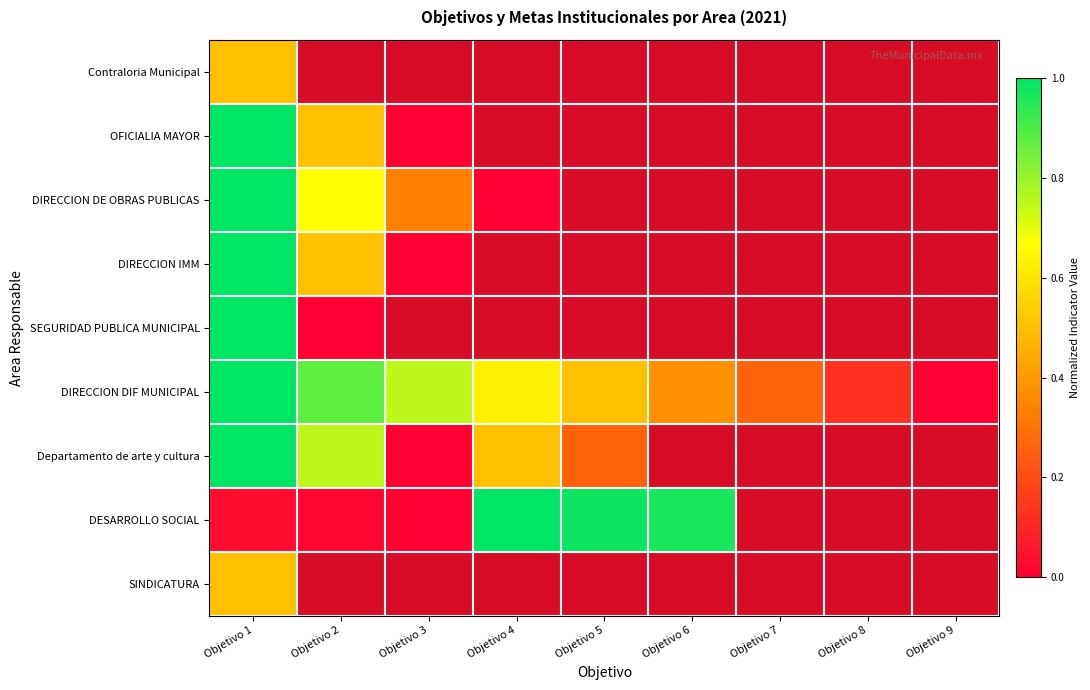

Which label corresponds to the largest value in the chart?

Objetivo 1